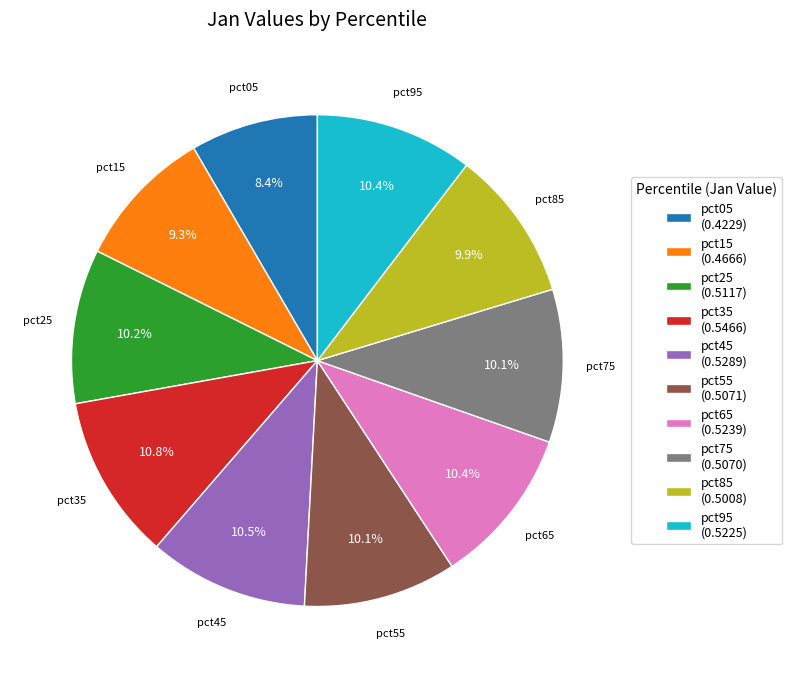

What percentage is the pct15 slice, to the nearest percent?

9%